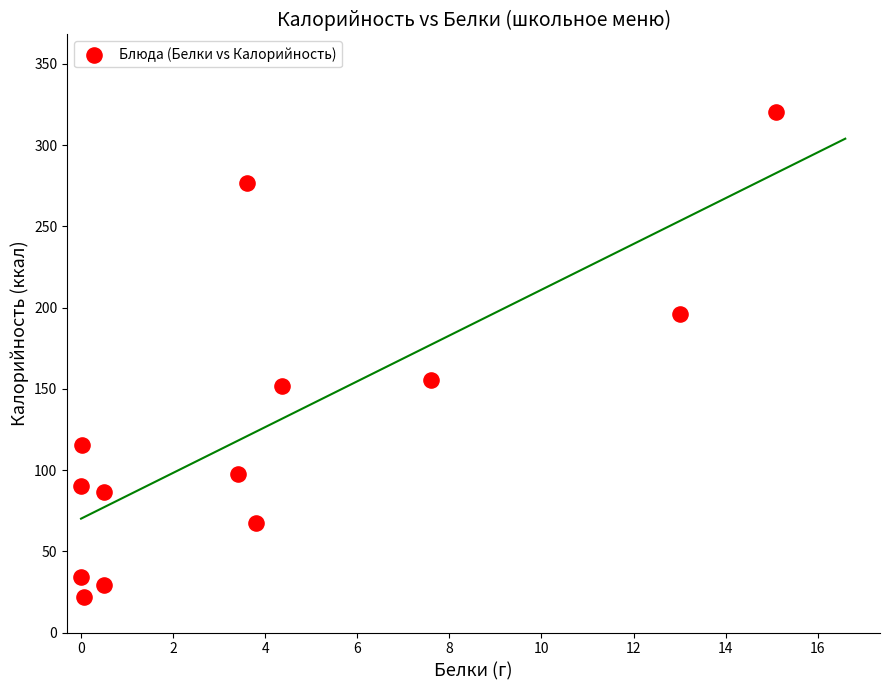

What is the range of Y values (max minus min)?

297.9